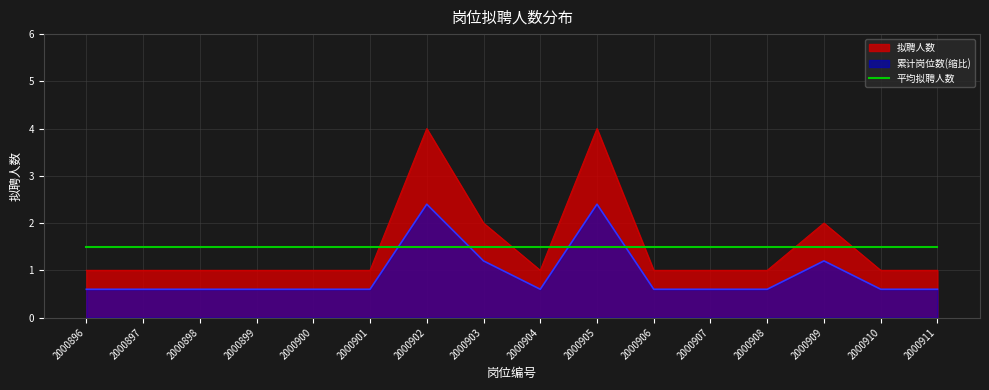

What is the difference between the second highest and minimum values?

3